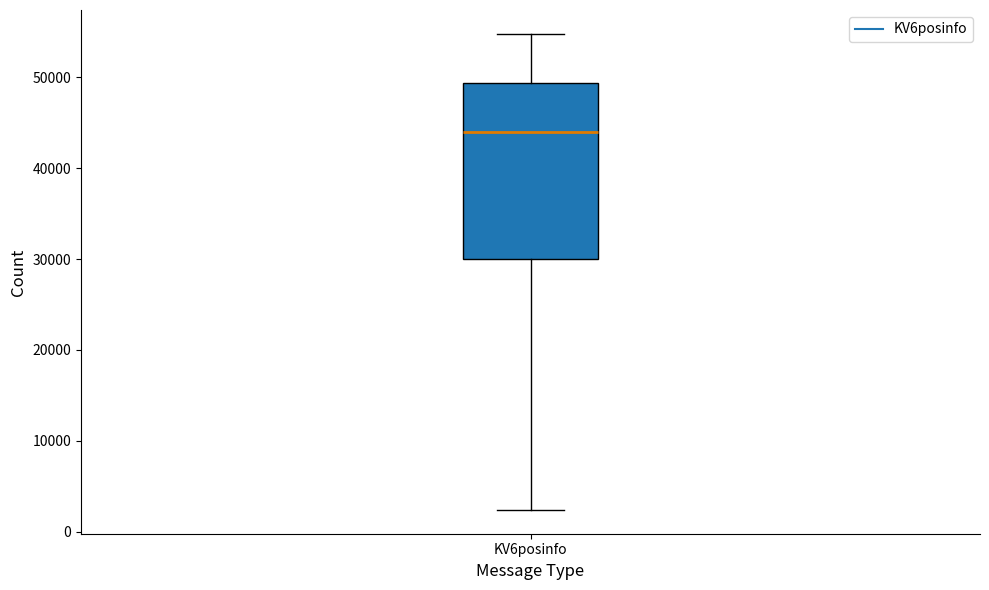

Transcribe this box plot: give where the median line is, the range the box spans, and where the two whiskers end, as read against the y-axis. The values are not printed on the chart, so give them approximately, as read against the axis.

median 44000, box 30000 to 49000, whiskers 2000 to 55000